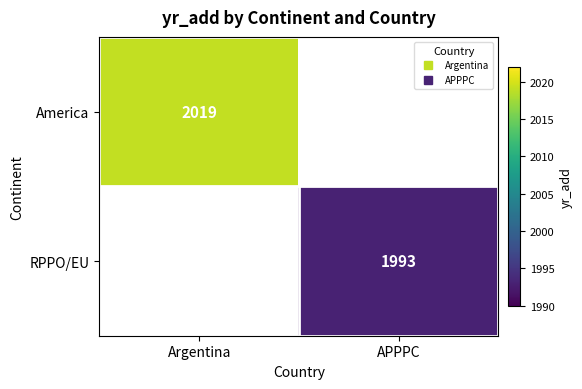

At how many categories does at least one series exceed 2007?

1